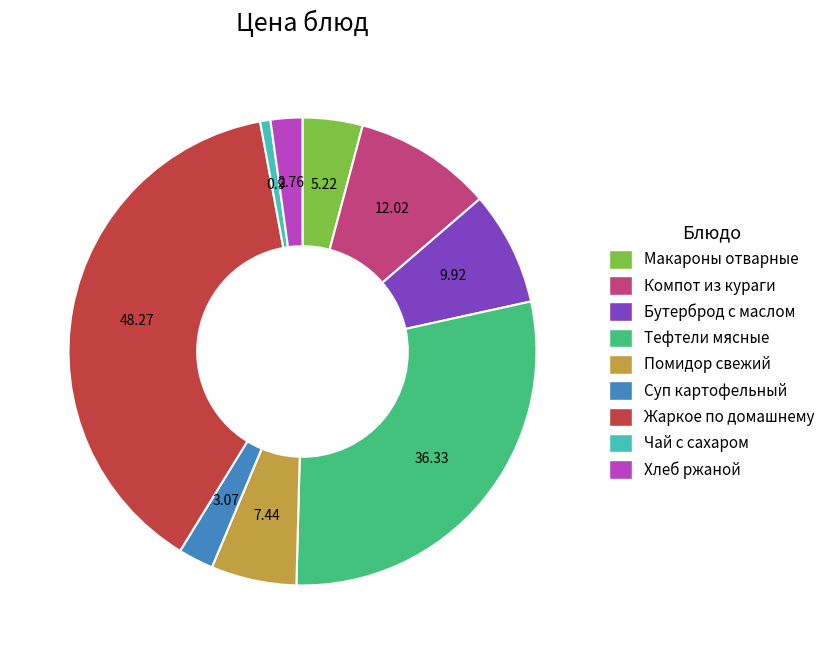

Which category has the smallest portion of the pie?

Чай с сахаром